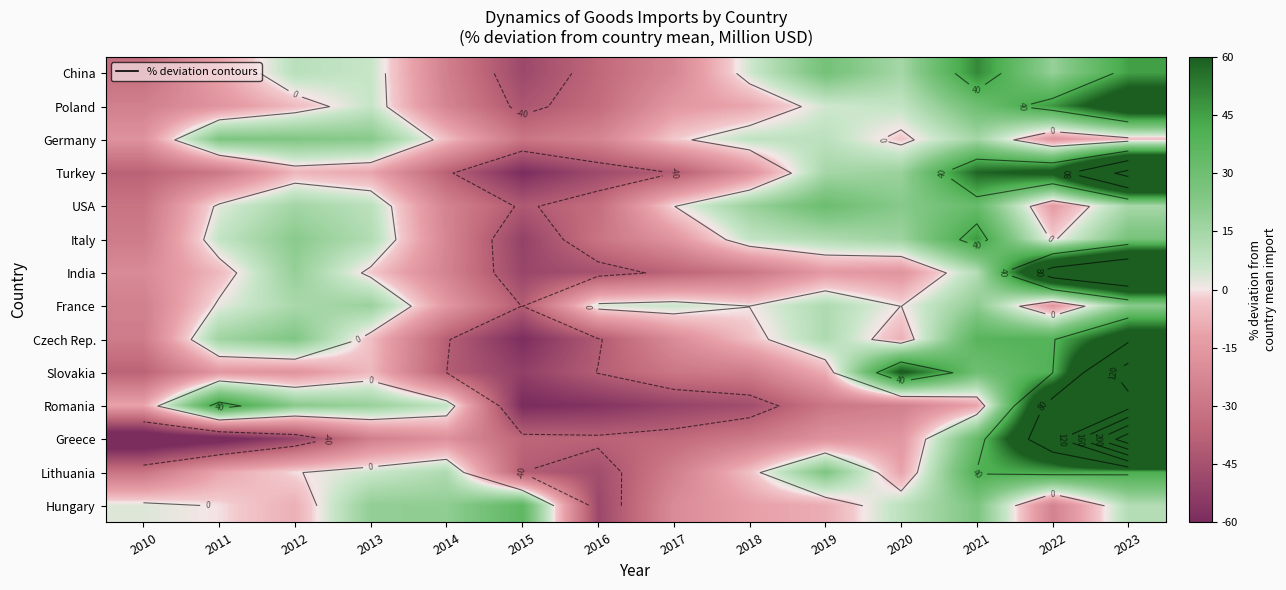

Read the India value at 2014.

-24.0